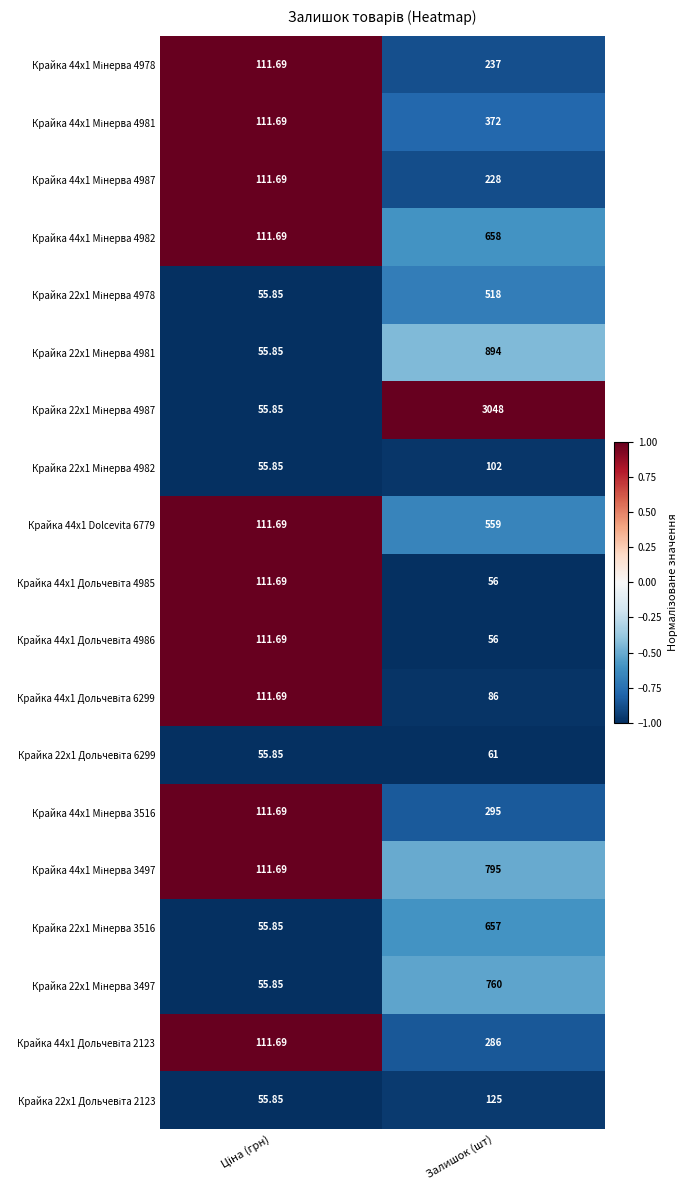

What is the total value across all series at Залишок (шт)?

9793.0